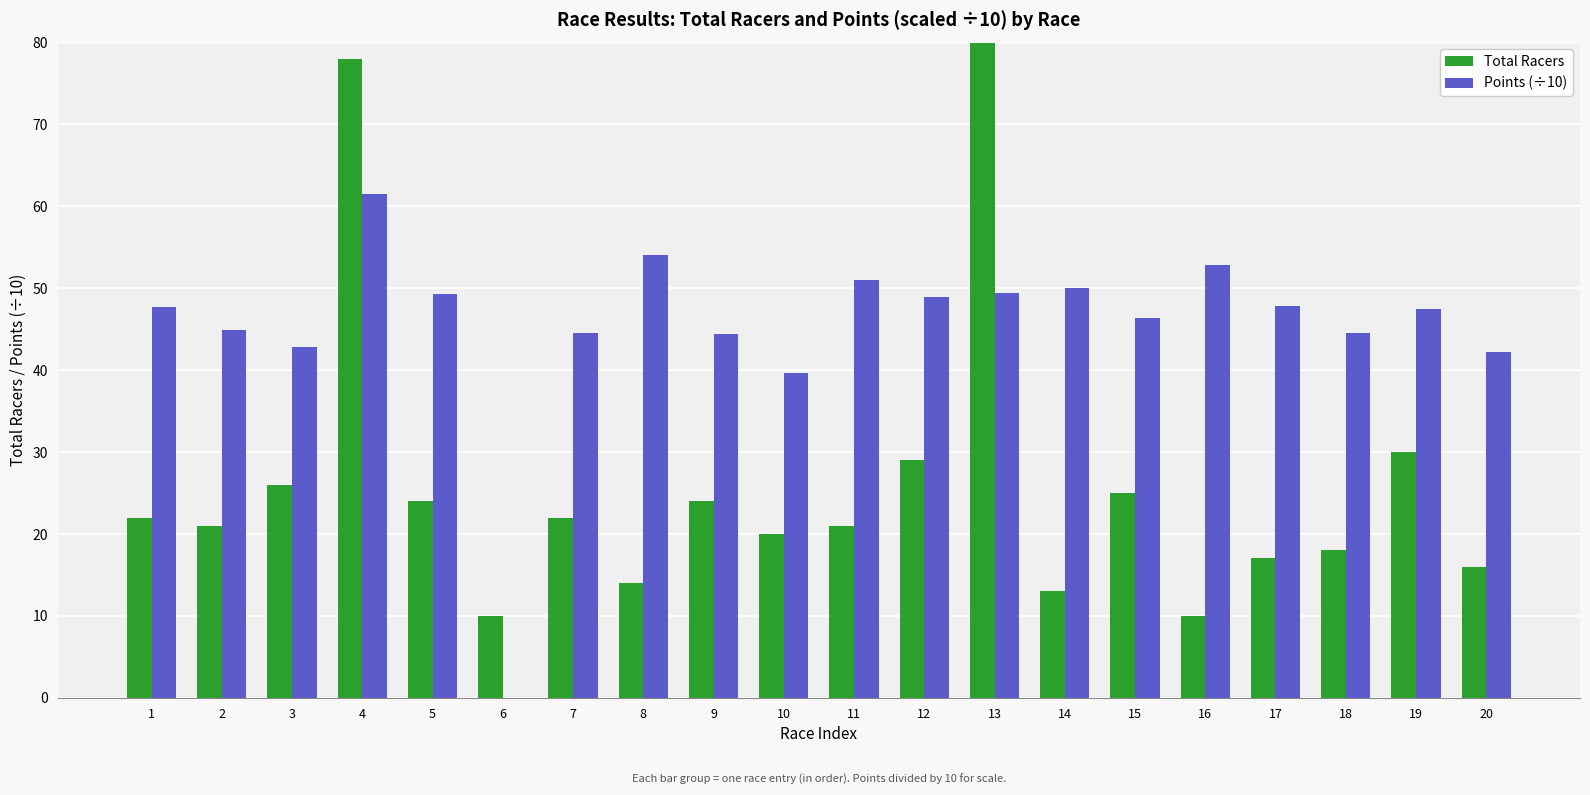

What is the difference between the maximum and minimum values in the Total Racers series?

85.0